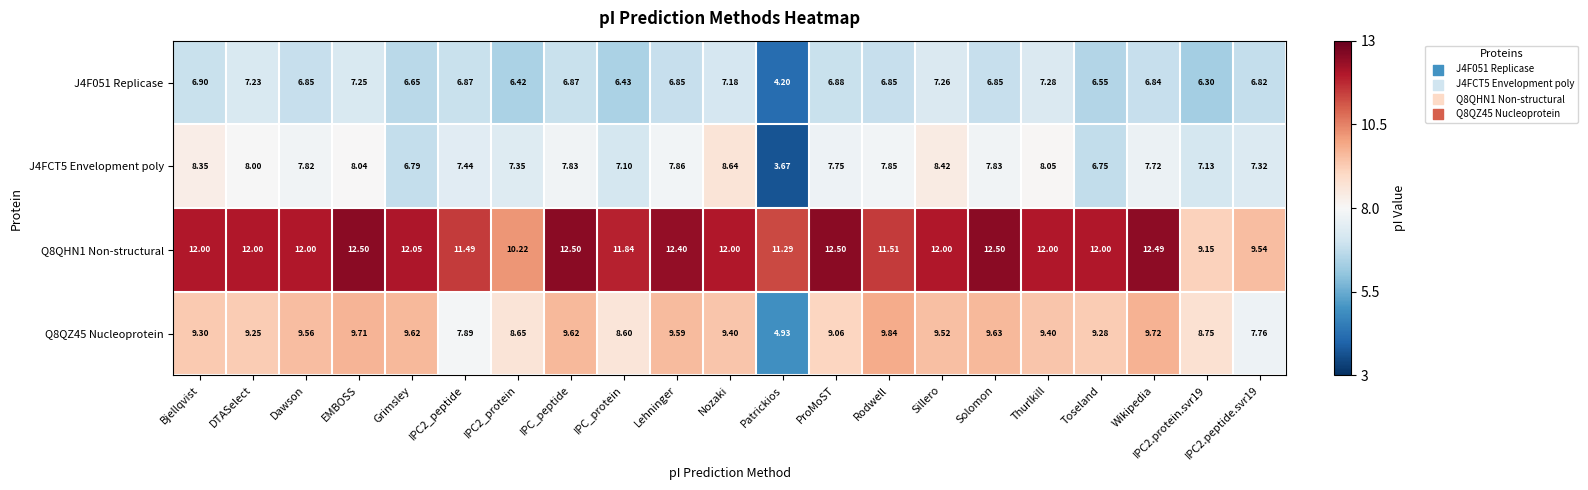

Where is J4FCT5 Envelopment poly nearest to the value 6?

Toseland